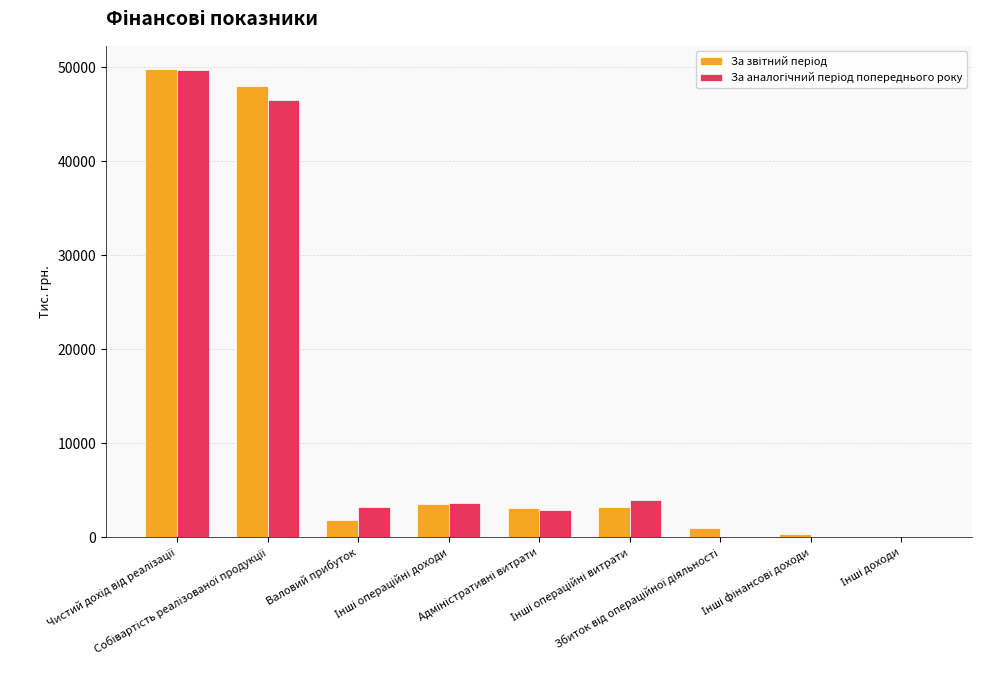

What is the maximum value shown in the chart?

49771